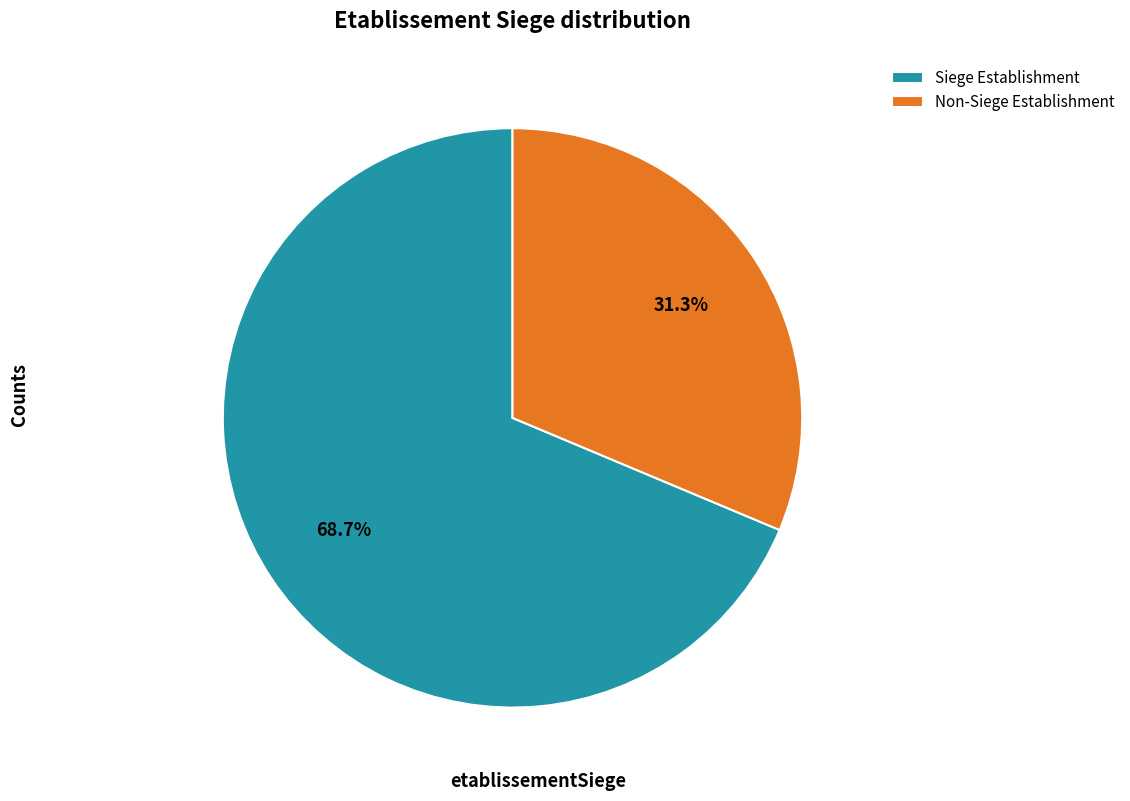

Which slice is the smallest?

Non-Siege Establishment